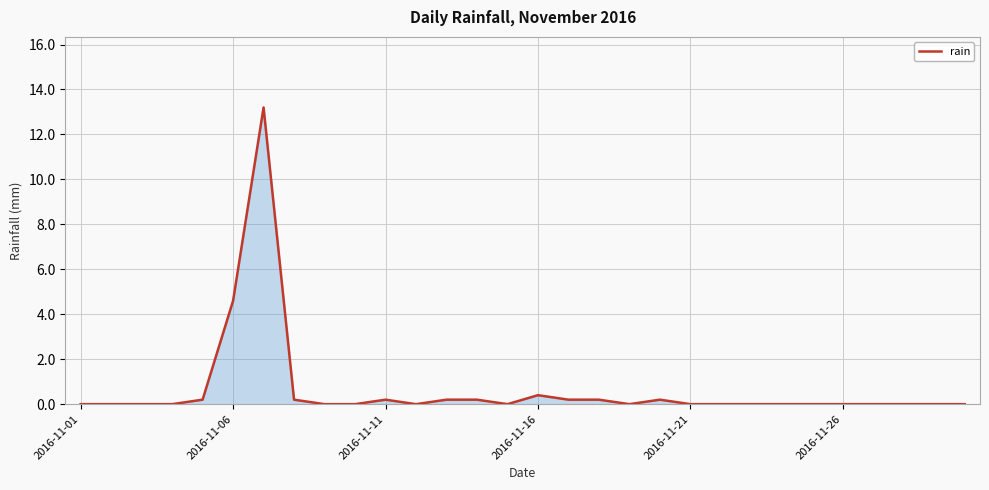

What is the difference between the maximum and minimum values?

13.2